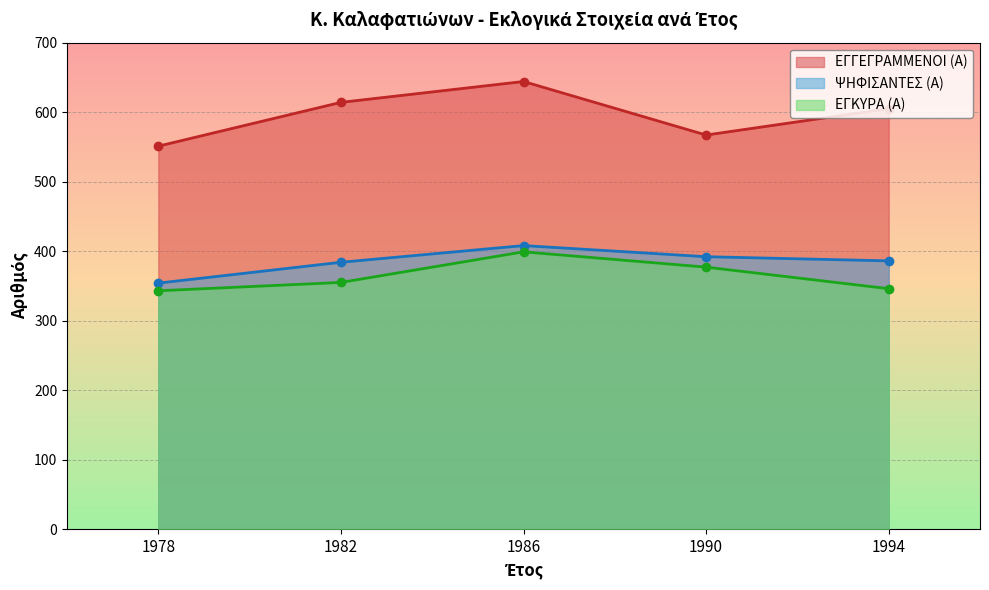

Reading left to right, transcribe all the data shown in this chart.

ΕΓΓΕΓΡΑΜΜΕΝΟΙ (Α): 1978=551	1982=614	1986=644	1990=567	1994=605
ΨΗΦΙΣΑΝΤΕΣ (Α): 1978=354	1982=384	1986=408	1990=392	1994=386
ΕΓΚΥΡΑ (Α): 1978=343	1982=355	1986=399	1990=377	1994=346